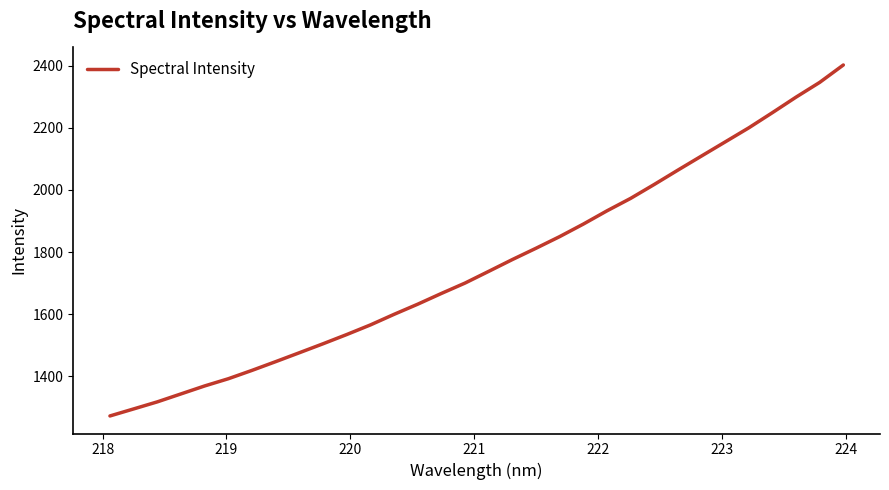

What is the smallest value displayed?

1272.5